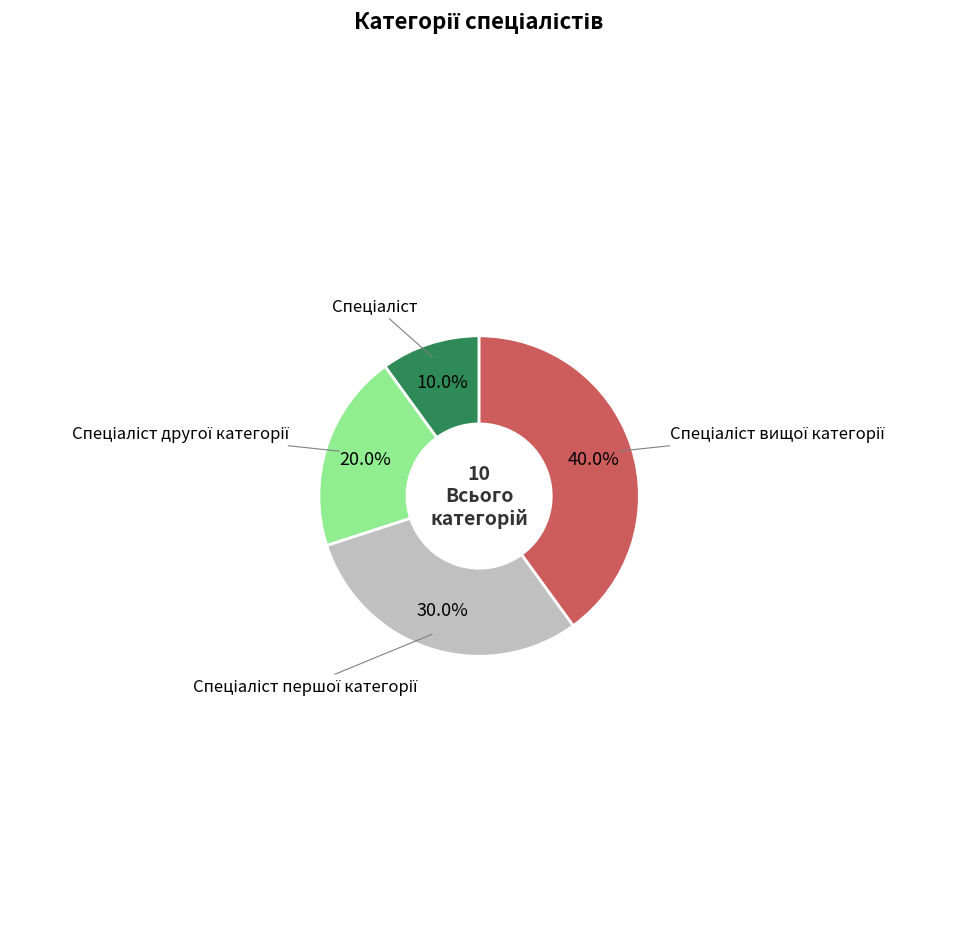

Is there any slice that represents more than half of the pie?

No